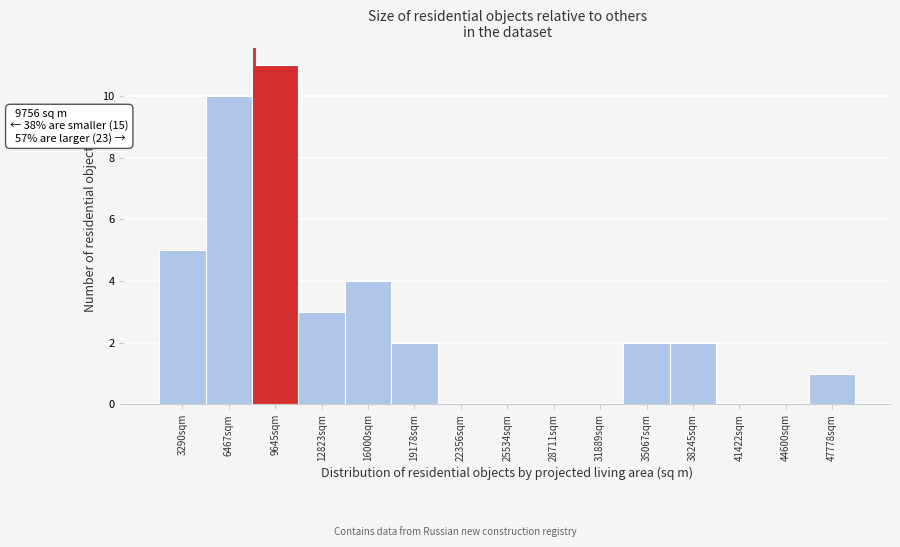

Reading right to left, what are all the values shown in this chart?

47778sqm=1	44600sqm=0	41422sqm=0	38245sqm=2	35067sqm=2	31889sqm=0	28711sqm=0	25534sqm=0	22356sqm=0	19178sqm=2	16000sqm=4	12823sqm=3	9645sqm=11	6467sqm=10	3290sqm=5